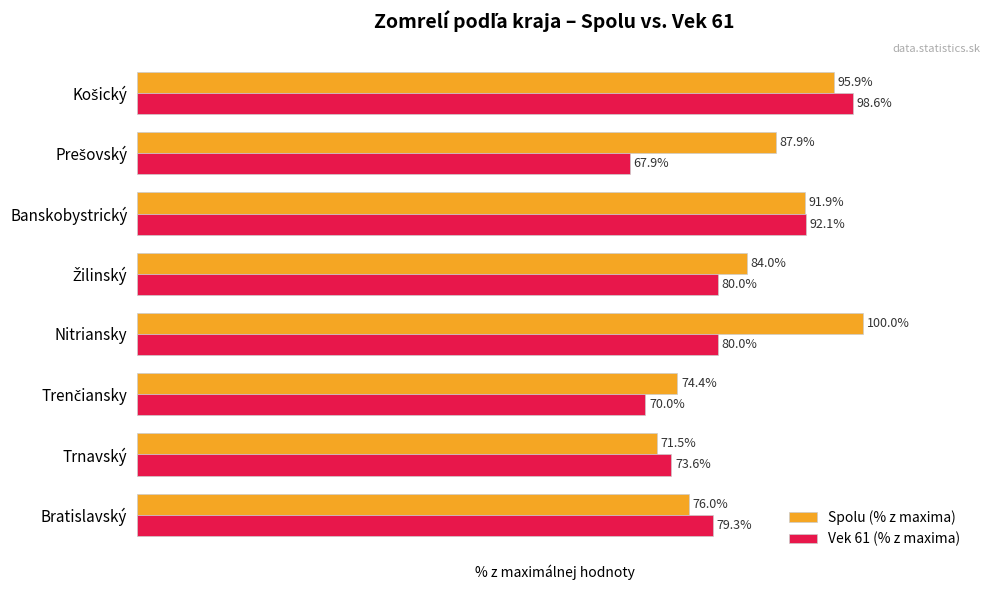

Which label corresponds to the largest value in the chart?

Nitriansky